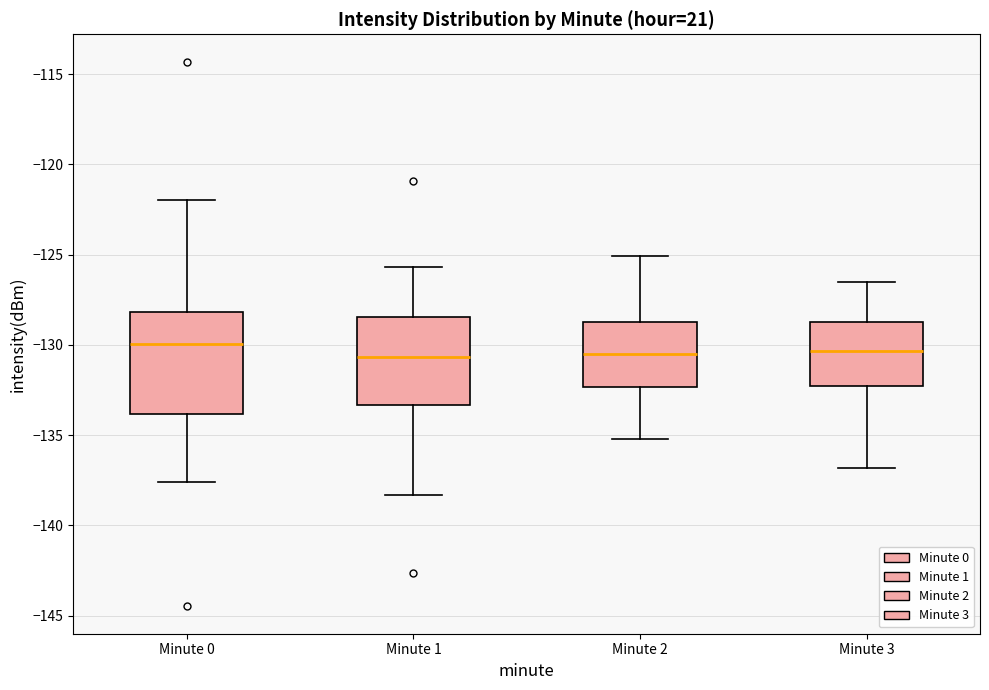

Reading left to right, transcribe this box plot: for each box, give where its median line is, the range the box spans, and where its two whiskers end, as read against the y-axis. The values are not printed on the chart, so give them approximately, as read against the axis.

Minute 0: median -130.0, box -134.0 to -128.0, whiskers -137.5 to -122.0
Minute 1: median -130.5, box -133.5 to -128.5, whiskers -138.5 to -125.5
Minute 2: median -130.5, box -132.5 to -128.5, whiskers -135.0 to -125.0
Minute 3: median -130.5, box -132.5 to -128.5, whiskers -137.0 to -126.5